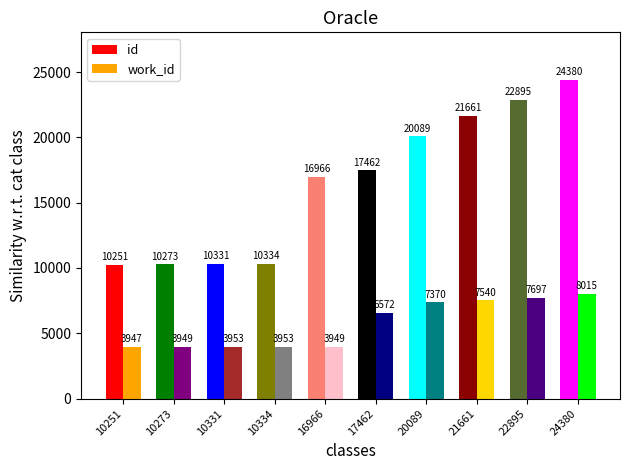

What is the value of the id bar at the 4th from the left?

10334